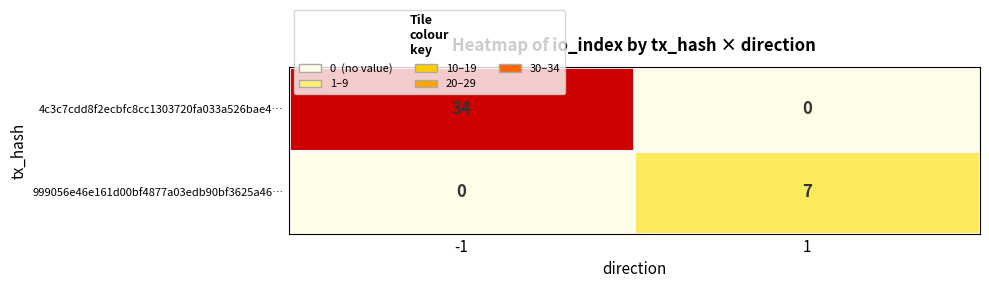

Is it true that 4c3c7cdd8f2ecbfc8cc1303720fa033a526bae4… equals 0 at 1?

True